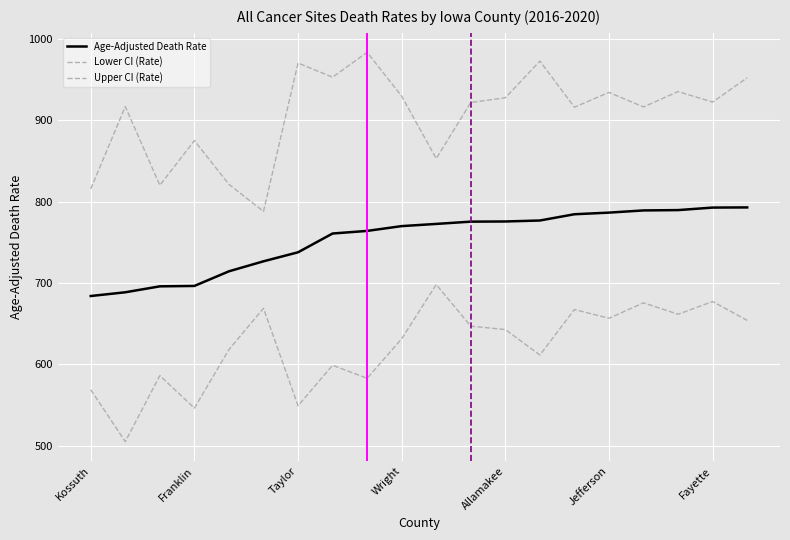

What is the value of the Upper CI (Rate) point at the 18th from the left?

935.4